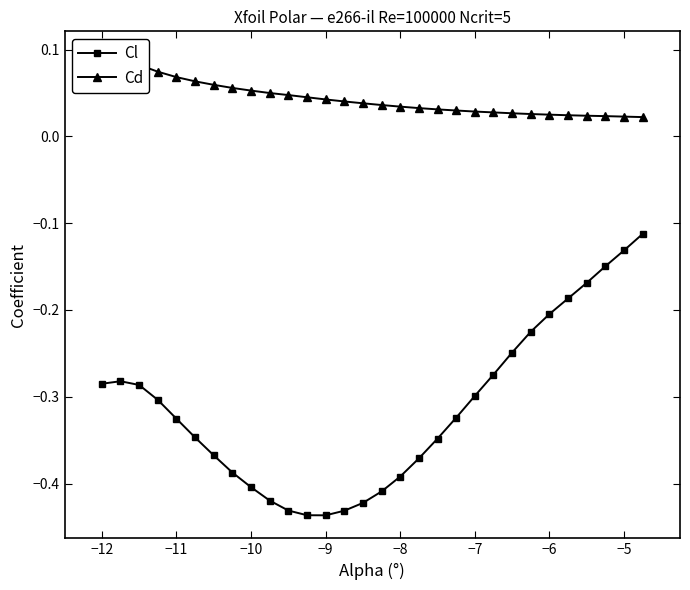

What is the difference between the maximum and second lowest values in the Cd series?

0.1